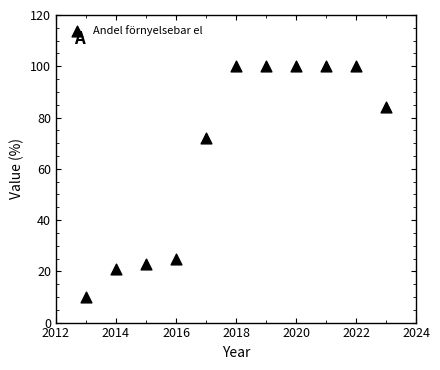

What Y value in the scatter plot is closest to 55?

72